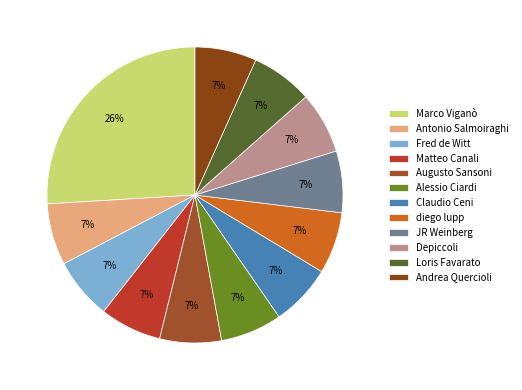

True or false: Claudio Ceni accounts for 17% of the total.

False